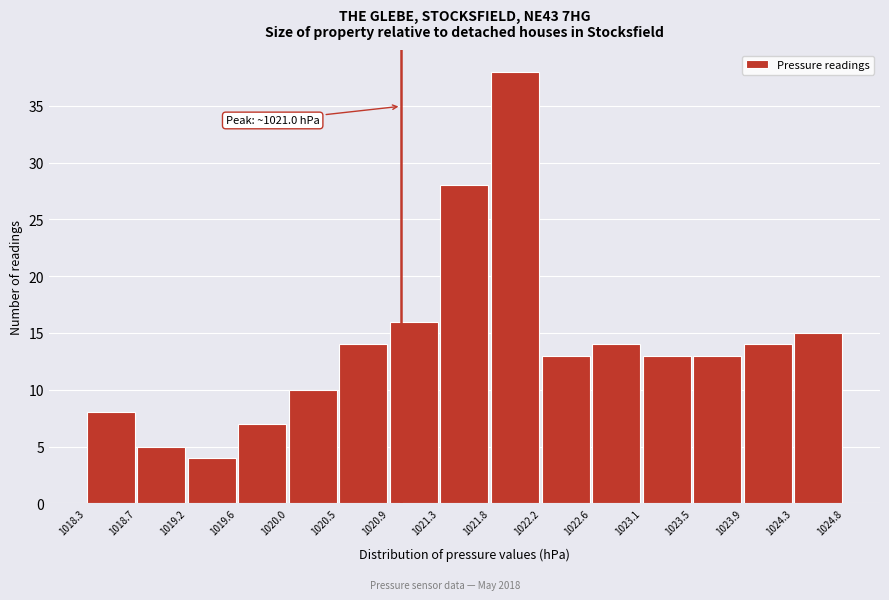

Over which range of the x-axis is the bar tallest?

1021.8 to 1022.2